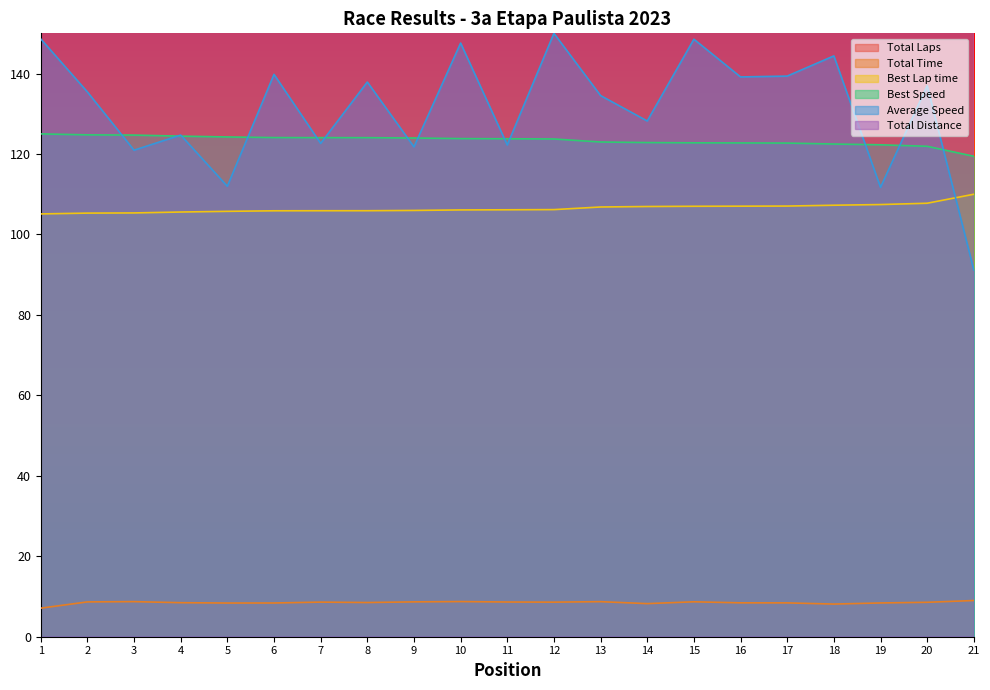

True or false: Best Lap time and Total Time intersect in this chart.

False